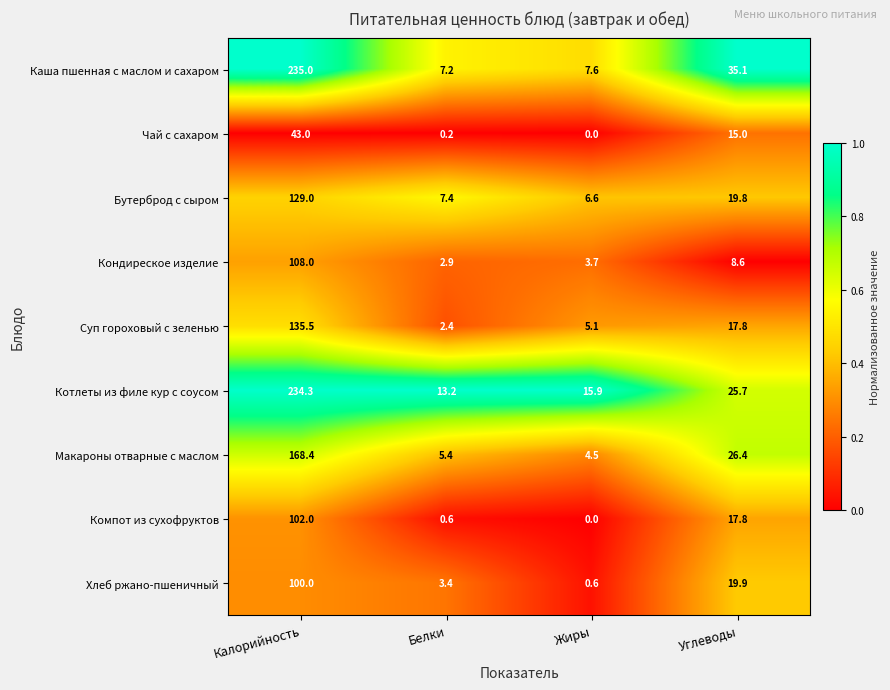

Which series changed the most between Калорийность and Жиры?

Каша пшенная с маслом и сахаром